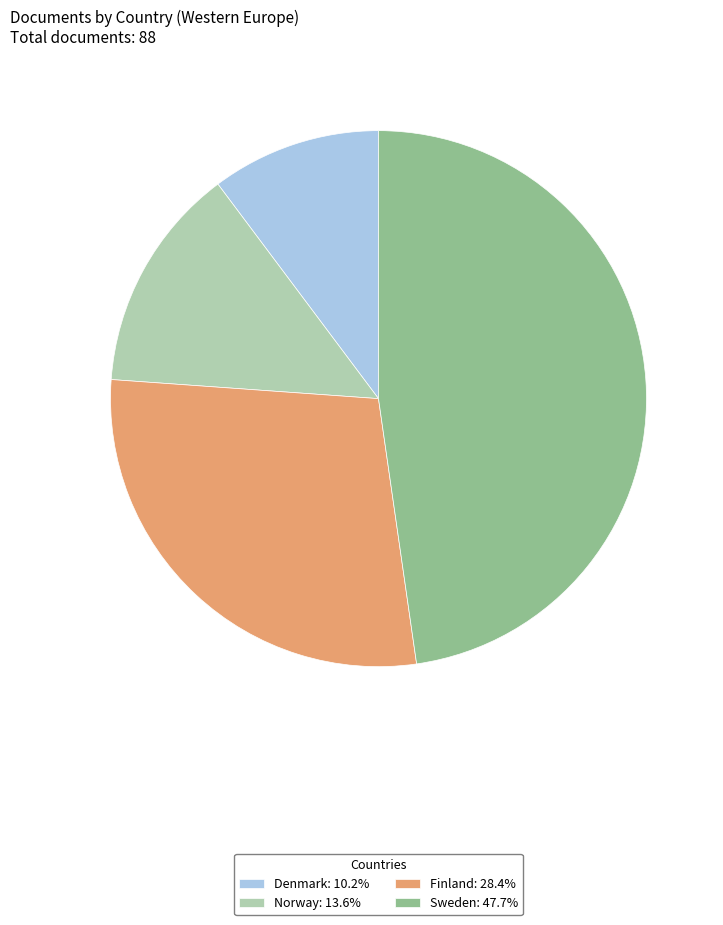

Do Sweden: 47.7% and Finland: 28.4% together represent more than half of the pie?

Yes